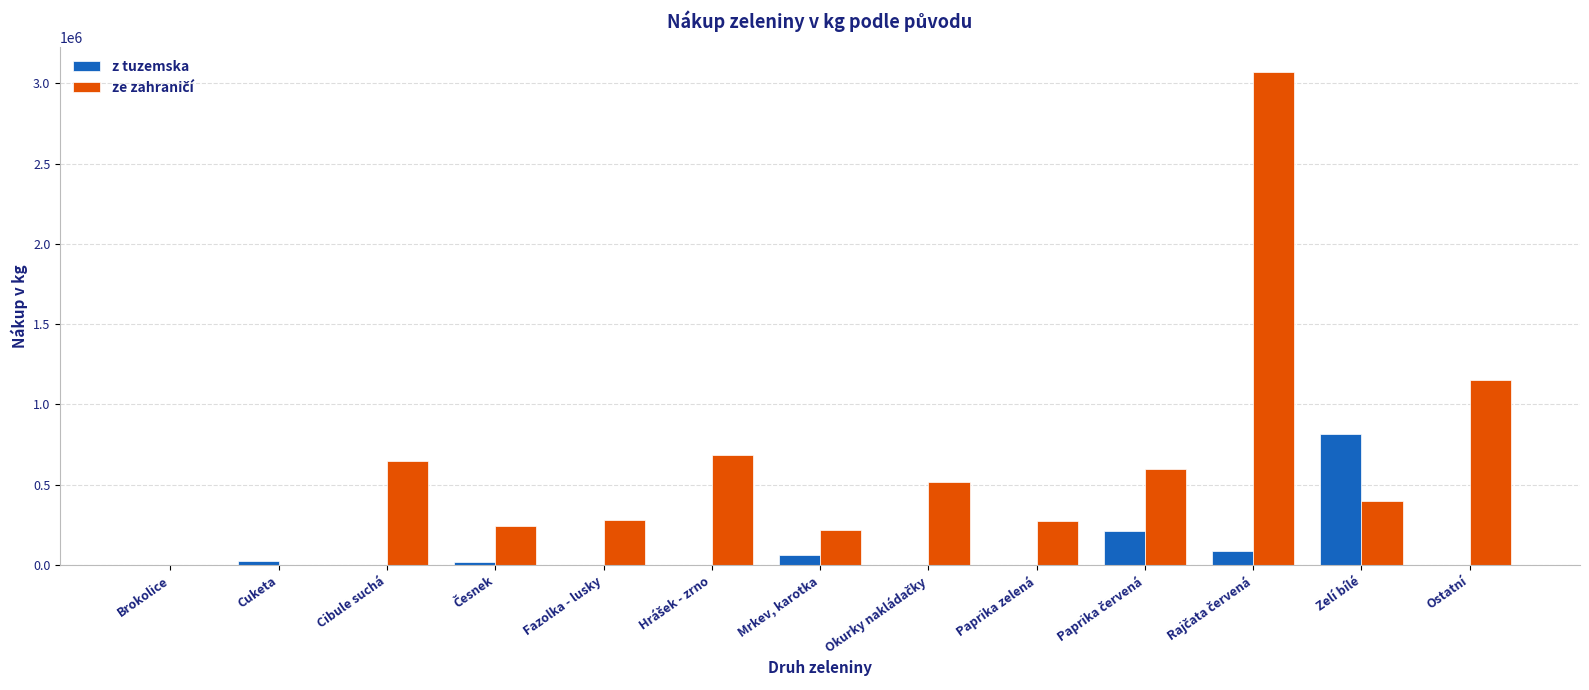

The z tuzemska series shows 483604 at Fazolka - lusky. True or false?

False